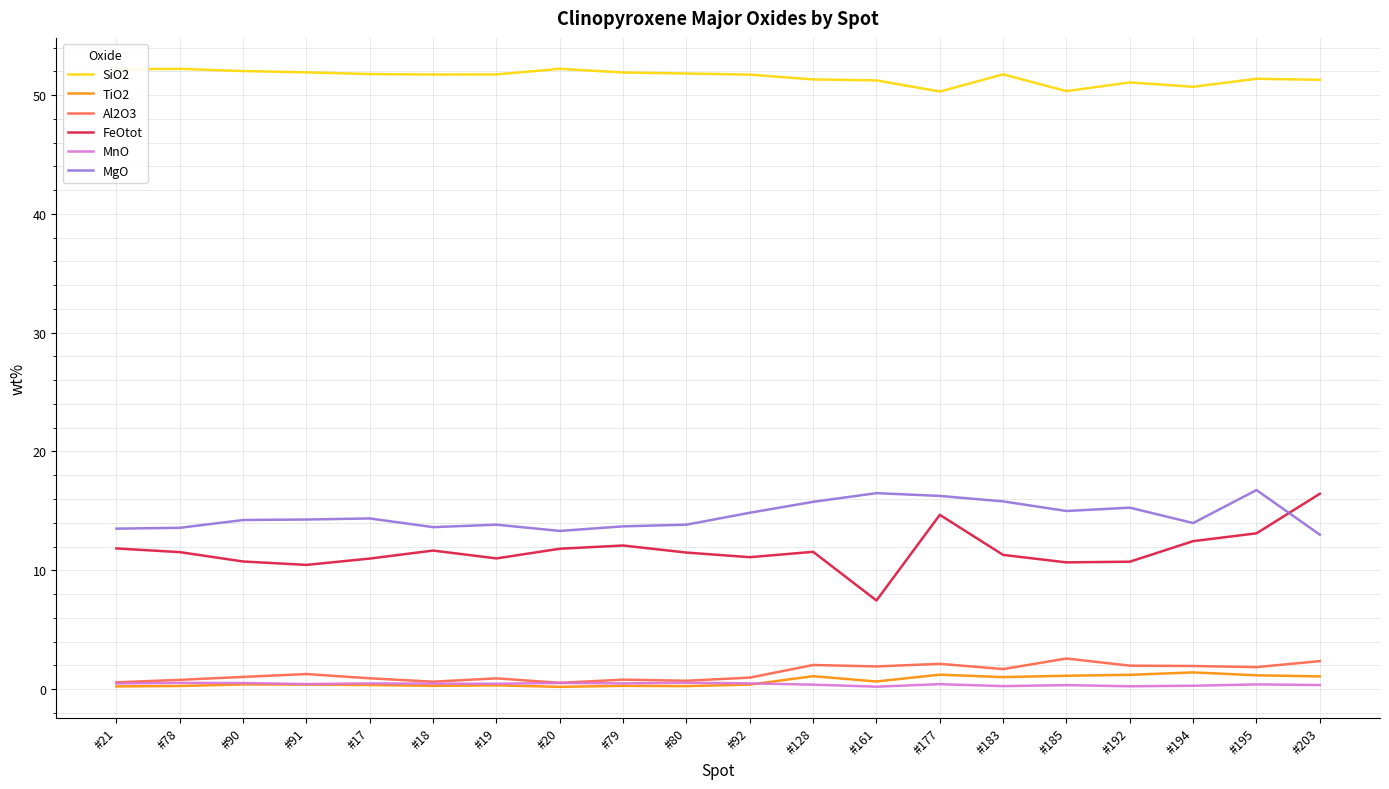

What are all the series names shown in the legend?

SiO2, TiO2, Al2O3, FeOtot, MnO, MgO